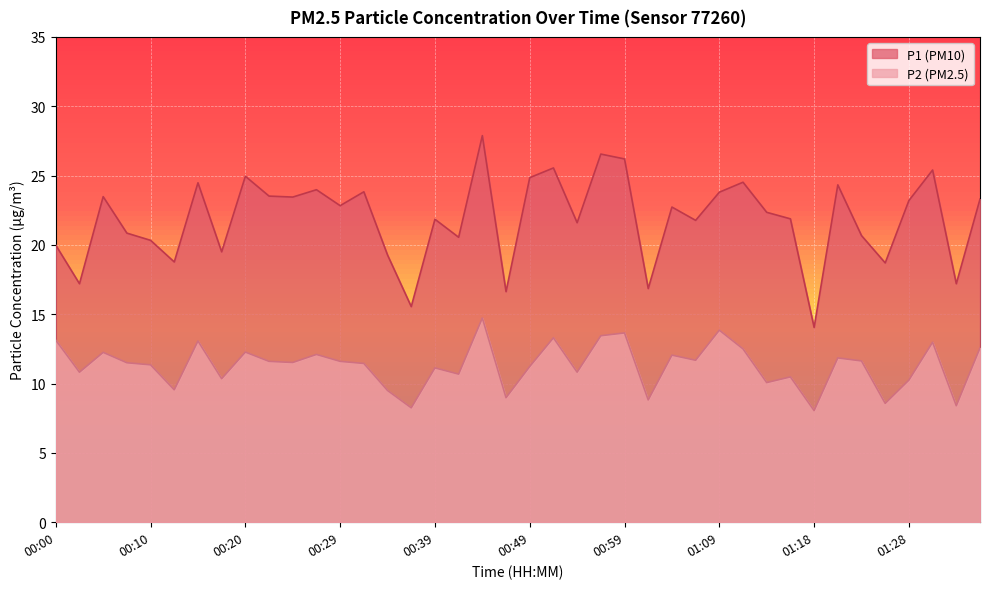

True or false: P2 and P1 cross at least once.

False